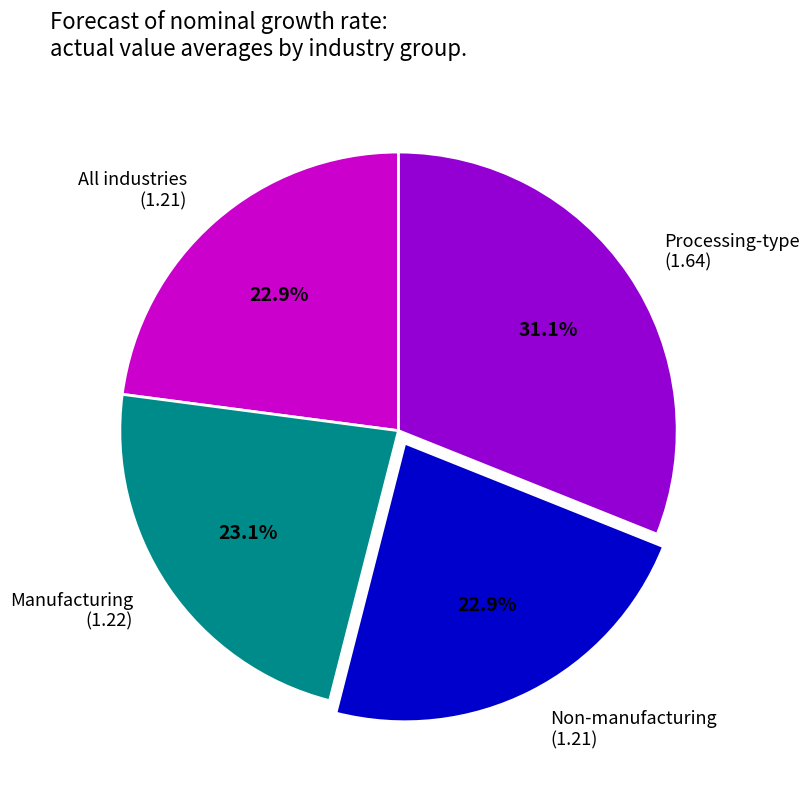

Is it true that Non-manufacturing is 11% of the pie?

False